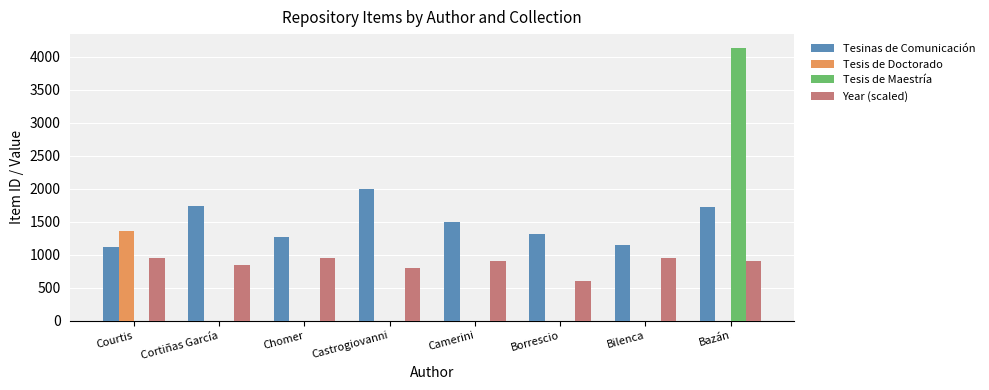

What is the sum of all Year (scaled) values?

6900